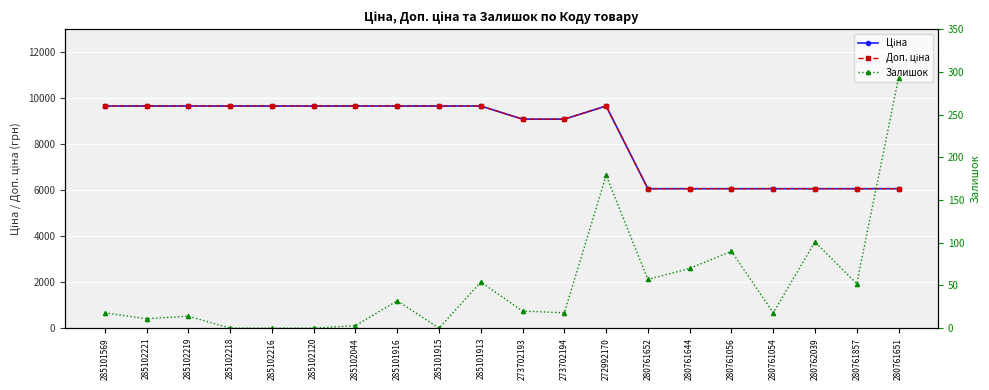

Reading left to right, extract all data points from this chart.

Ціна: 9664.7	9664.7	9664.7	9664.7	9664.7	9664.7	9664.7	9664.7	9664.7	9664.7	9092.0	9092.0	9664.7	6067.2	6067.2	6067.2	6067.2	6067.2	6067.2	6067.2
Доп. ціна: 9664.7	9664.7	9664.7	9664.7	9664.7	9664.7	9664.7	9664.7	9664.7	9664.7	9092.0	9092.0	9664.7	6067.2	6067.2	6067.2	6067.2	6067.2	6067.2	6067.2
Залишок: 18.0	11.0	14.0	0.0	0.0	0.0	3.0	32.0	0.0	54.0	20.0	18.0	179.0	57.0	70.0	90.0	18.0	101.0	52.0	293.0